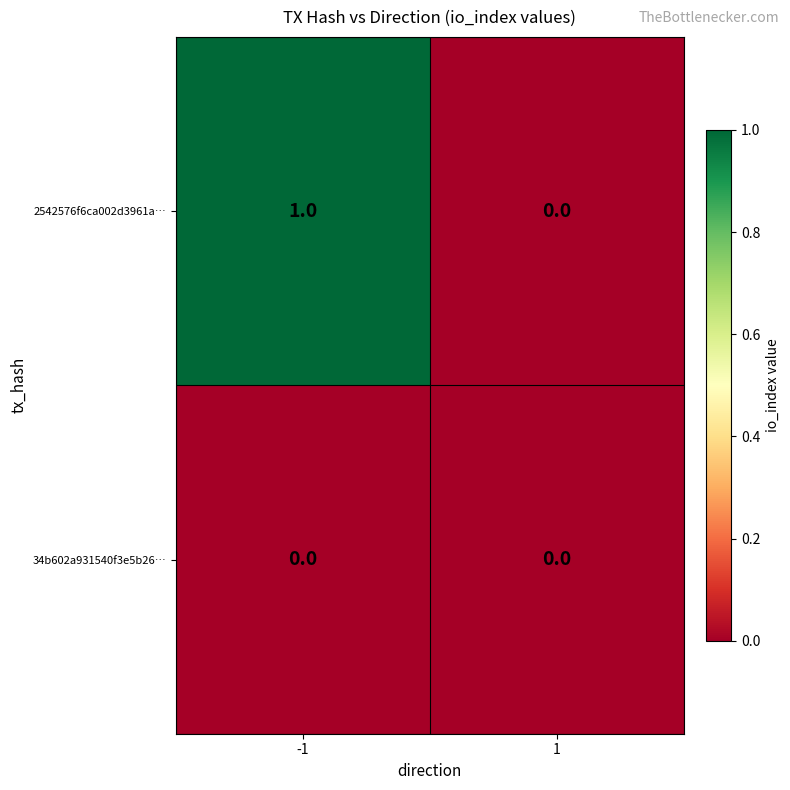

The 2542576f6ca002d3961a… series shows 0 at 1. True or false?

True